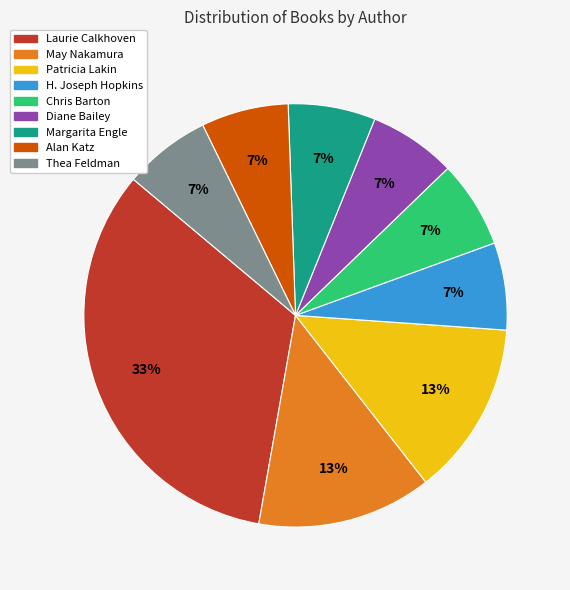

To the nearest percent, what is the average slice percentage?

11%